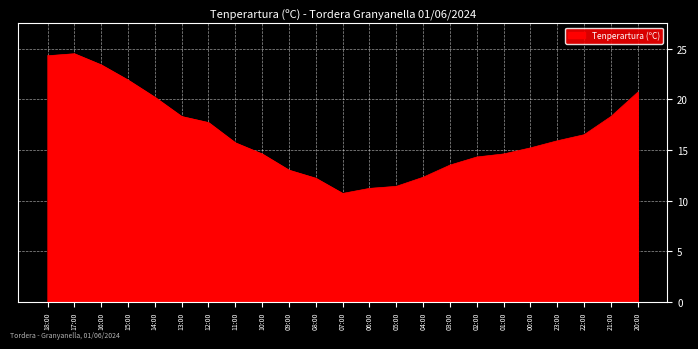

What is the smallest value displayed?

10.7